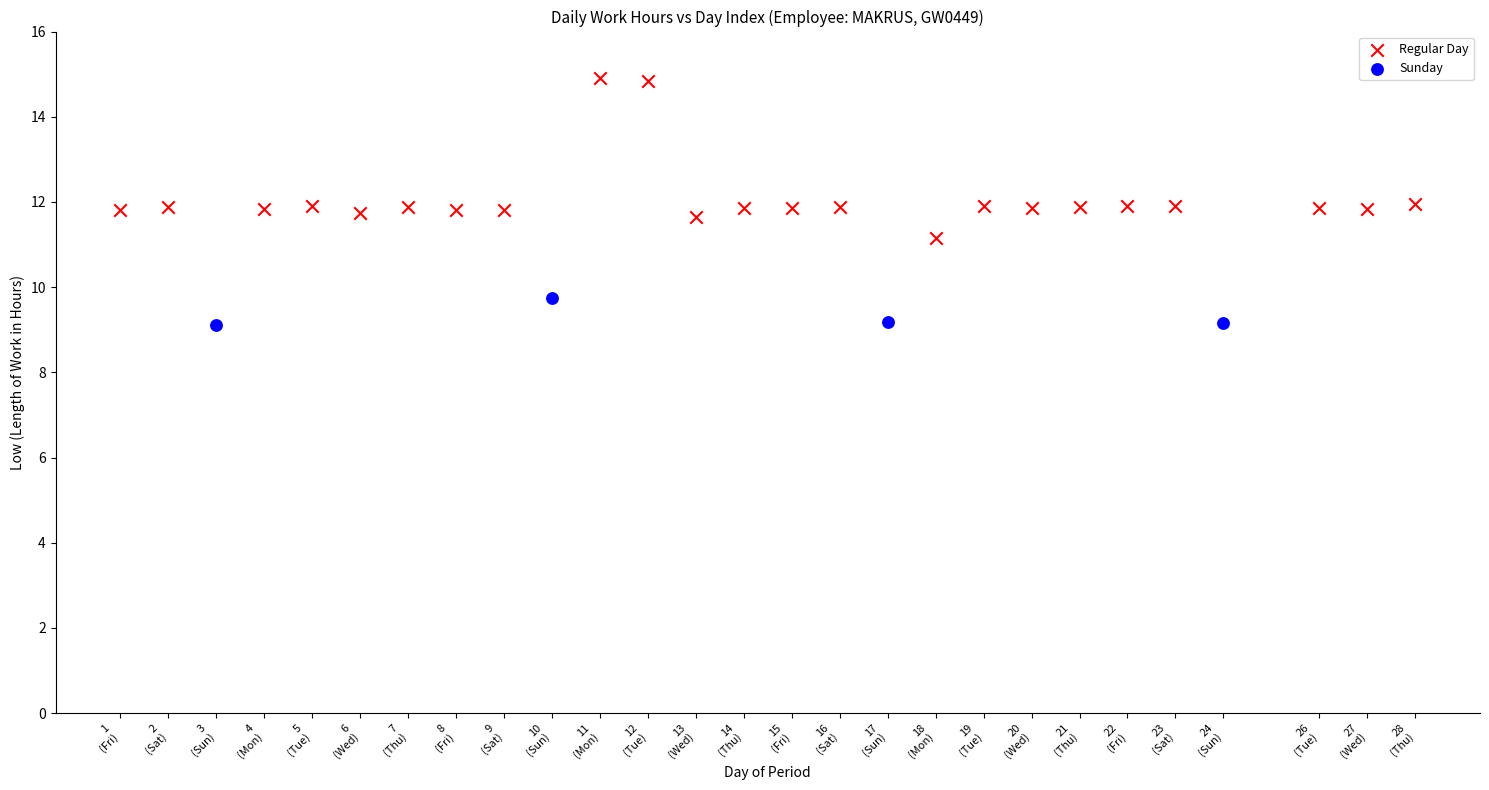

Which series contains the lowest Y value?

Sunday